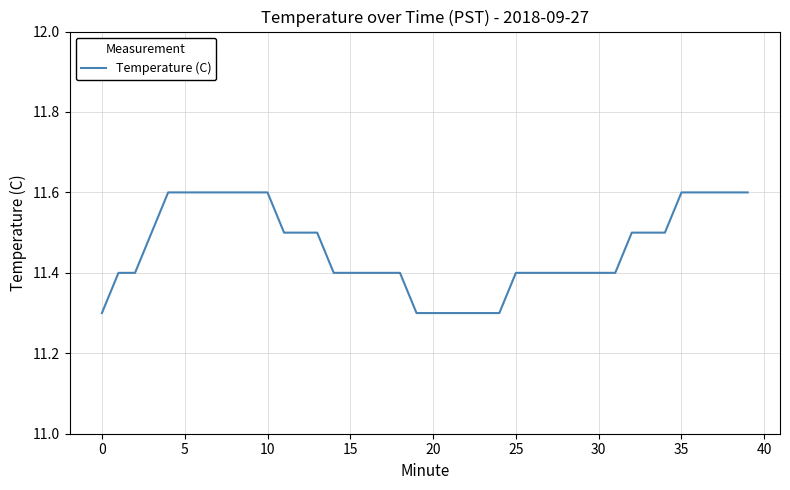

Reading left to right, transcribe all the data shown in this chart.

11.3	11.4	11.4	11.5	11.6	11.6	11.6	11.6	11.6	11.6	11.6	11.5	11.5	11.5	11.4	11.4	11.4	11.4	11.4	11.3	11.3	11.3	11.3	11.3	11.3	11.4	11.4	11.4	11.4	11.4	11.4	11.4	11.5	11.5	11.5	11.6	11.6	11.6	11.6	11.6